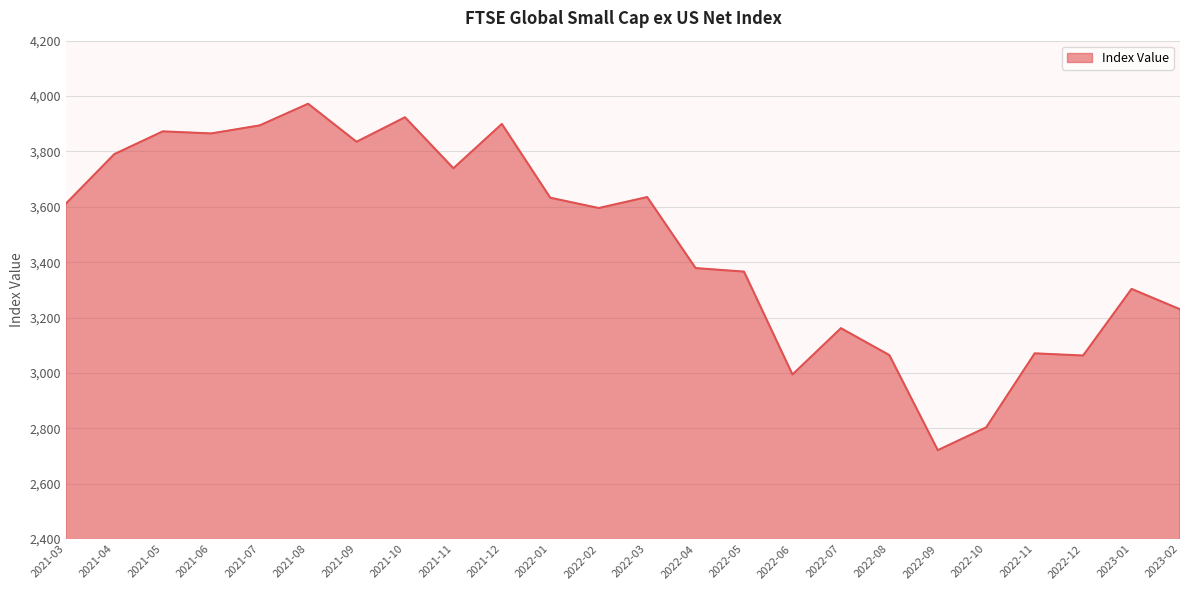

Which category has the highest value across all series?

2021-08